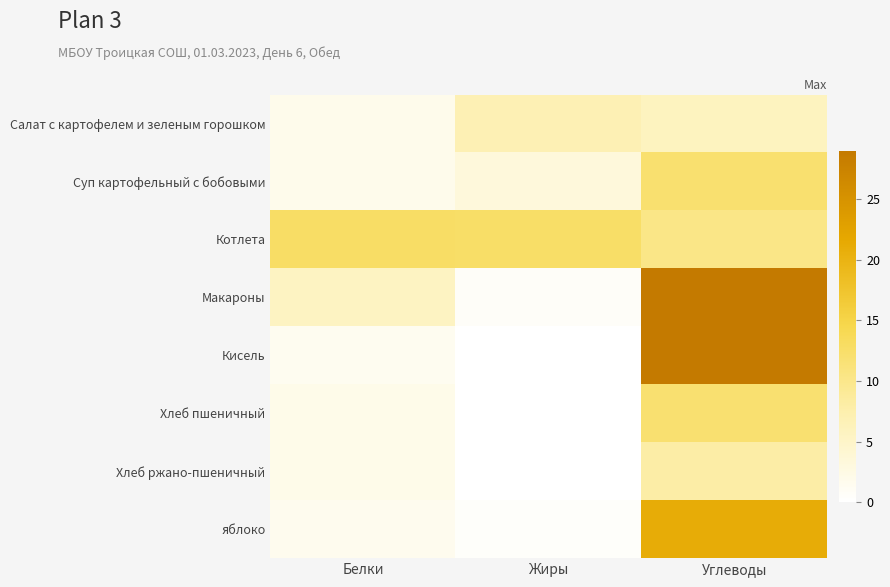

Between Белки and Жиры, which is larger?

Жиры